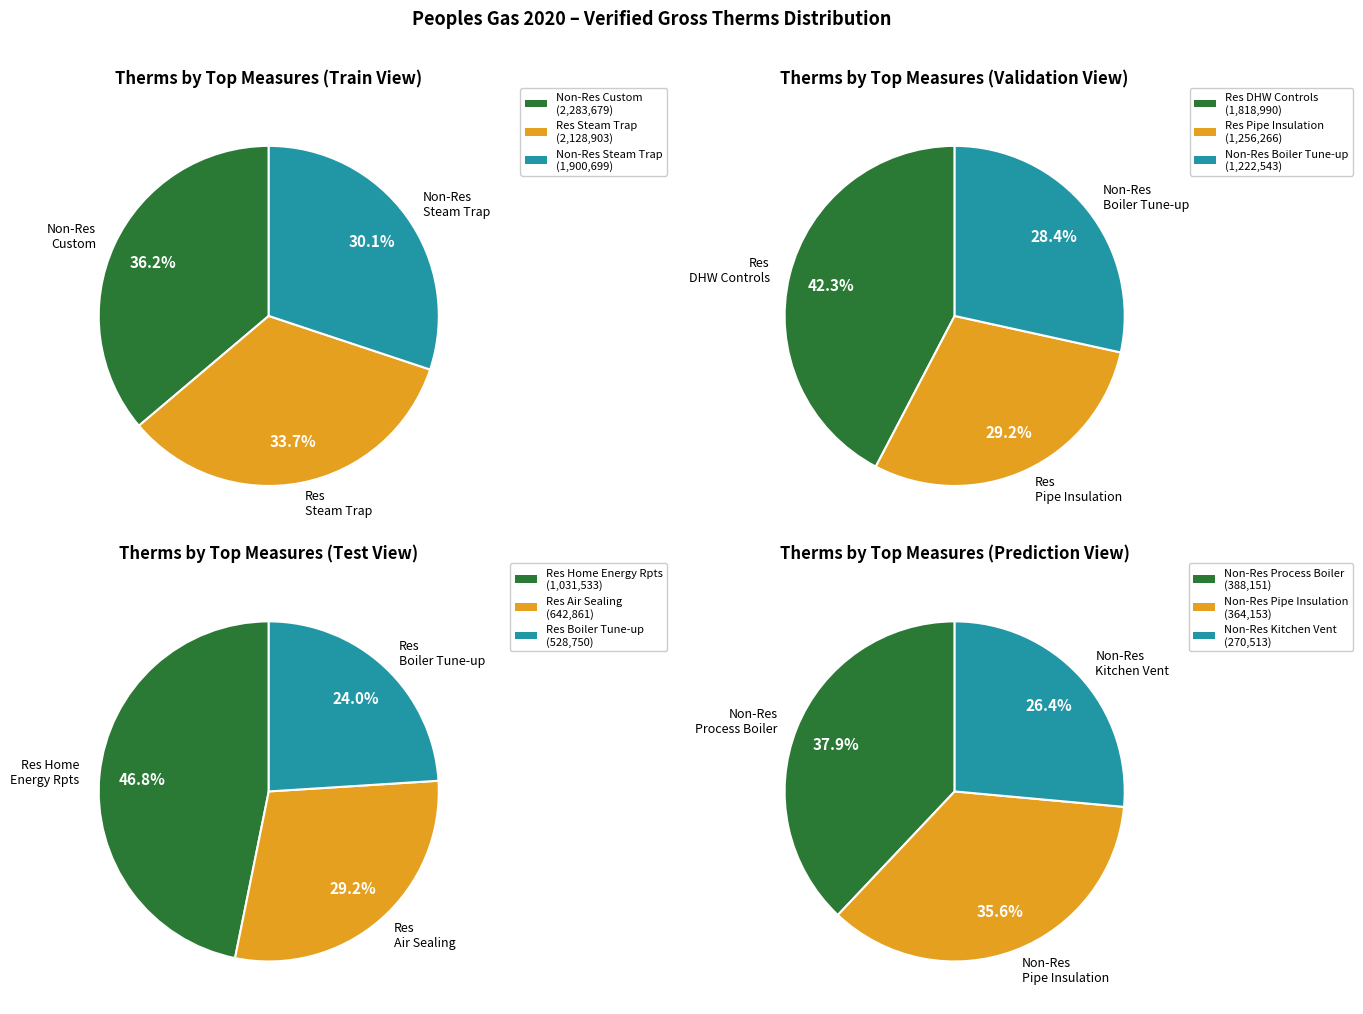

Is there a majority slice in this chart?

No